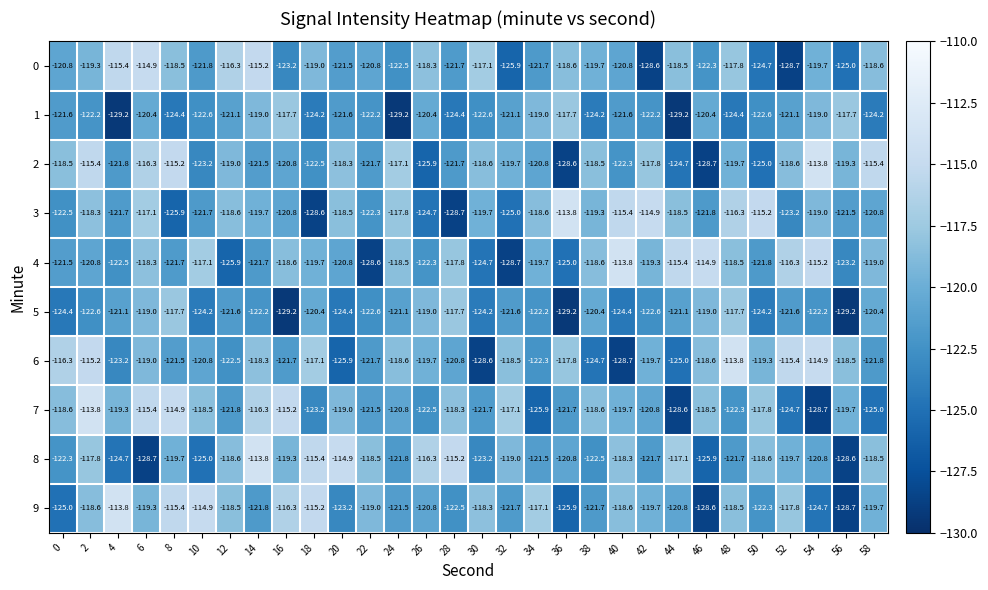

What is the approximate value of 9 at 40?

-118.6